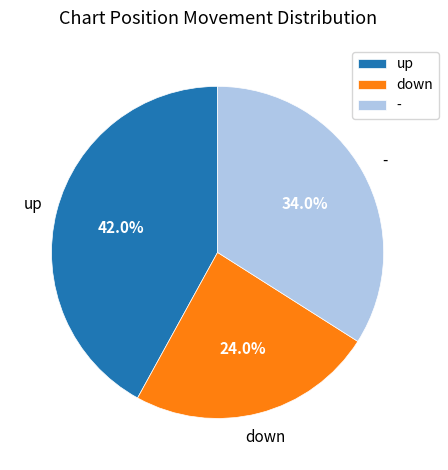

Count the number of slices in the pie.

3